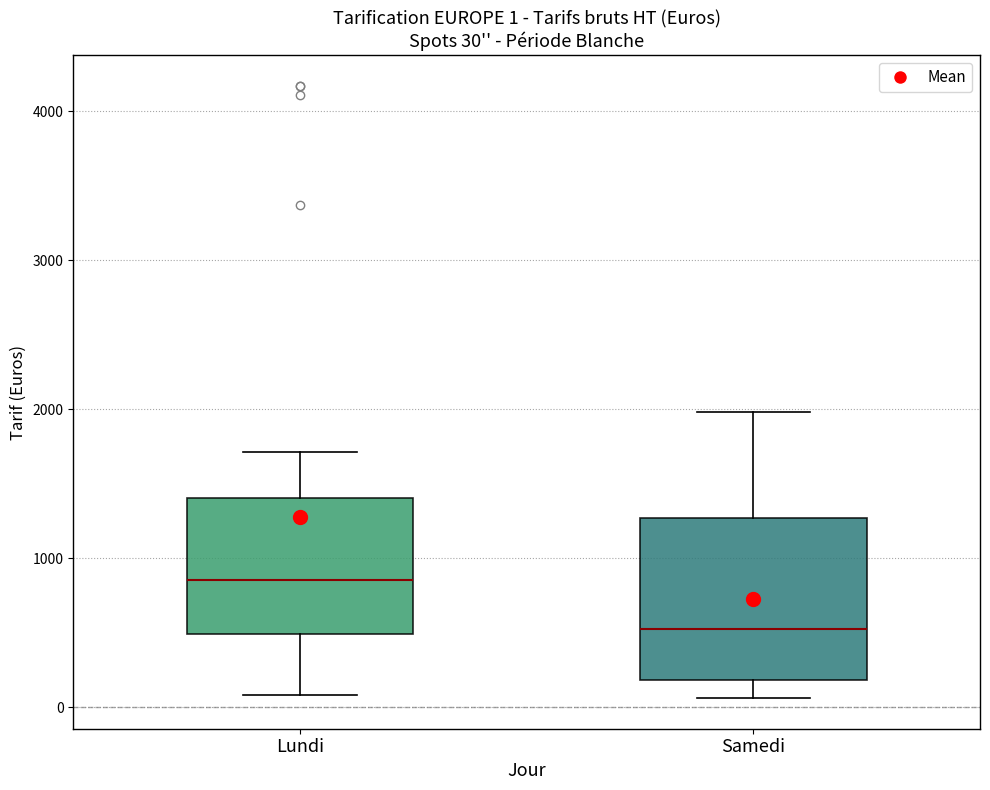

Comparing the boxes themselves (not the whiskers), which one is the tallest?

Samedi